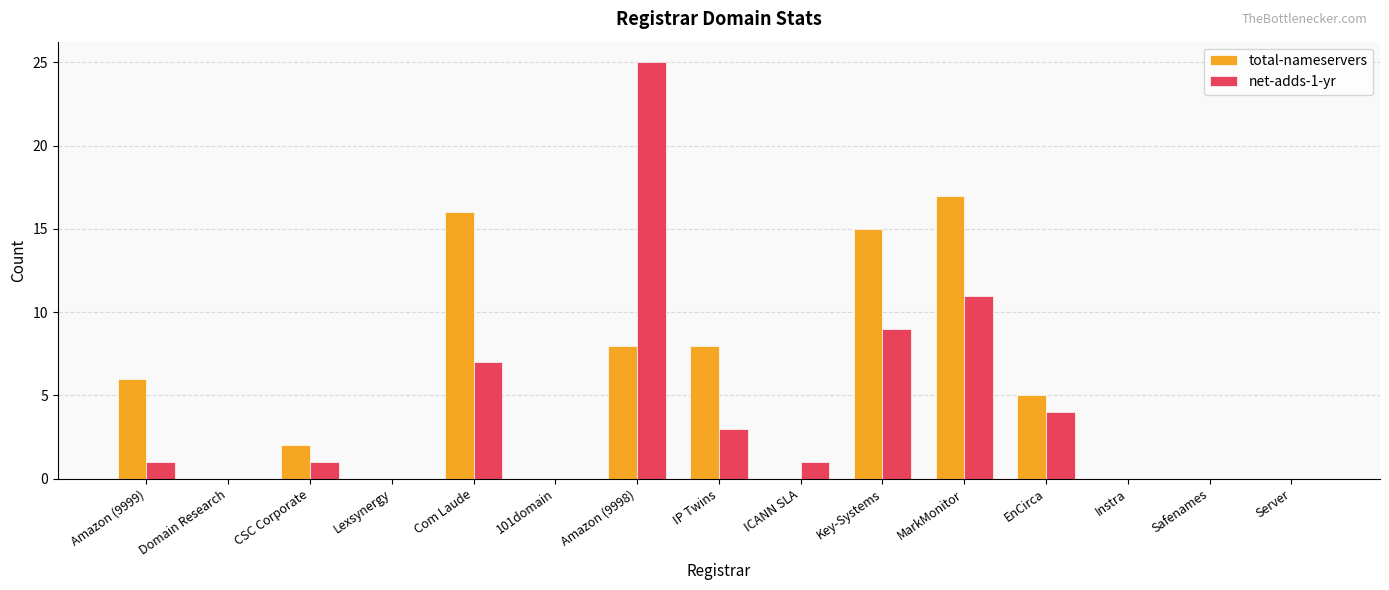

How many distinct data groups are displayed?

2